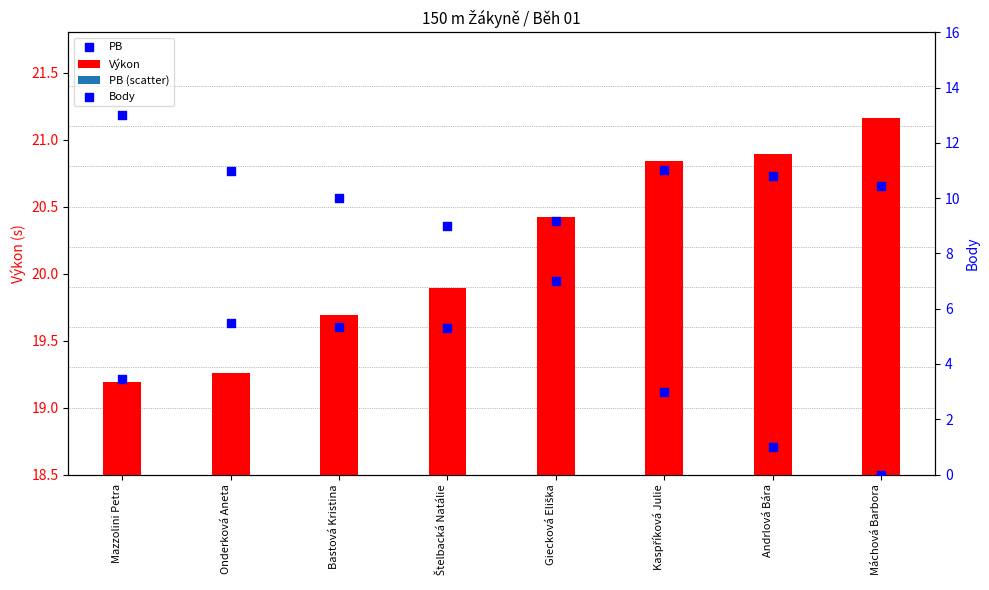

Which series has the largest total across all categories?

PB